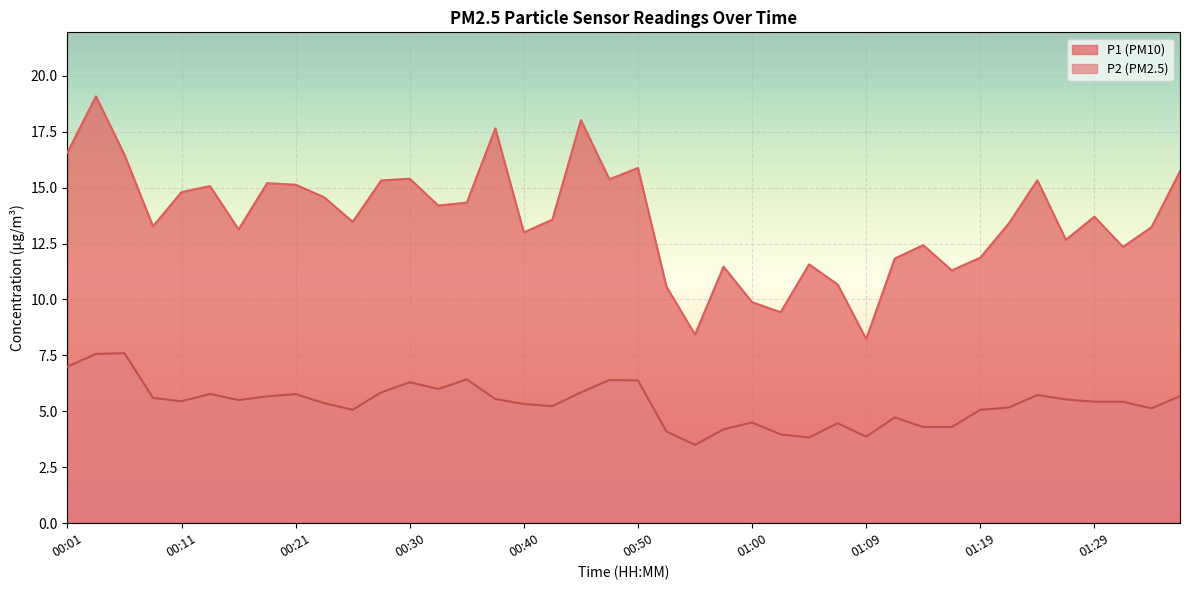

Reading left to right, what are all the values shown in this chart?

P1: 16.6	19.1	16.5	13.3	14.8	15.1	13.1	15.2	15.1	14.6	13.5	15.3	15.4	14.2	14.3	17.6	13.0	13.6	18.0	15.4	15.9	10.6	8.4	11.5	9.9	9.4	11.6	10.7	8.2	11.8	12.4	11.3	11.9	13.4	15.3	12.7	13.7	12.3	13.2	15.7
P2: 7.0	7.6	7.6	5.6	5.5	5.8	5.5	5.7	5.8	5.4	5.1	5.8	6.3	6.0	6.4	5.5	5.3	5.2	5.8	6.4	6.4	4.1	3.5	4.2	4.5	4.0	3.8	4.5	3.9	4.7	4.3	4.3	5.1	5.2	5.7	5.5	5.4	5.4	5.1	5.7